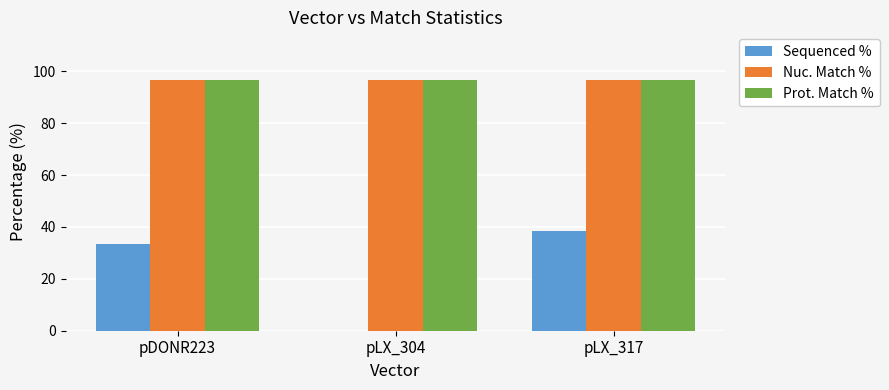

Reading right to left, what are all the values shown in this chart?

Sequenced %: pLX_317=38.5	pLX_304=0.0	pDONR223=33.3
Nuc. Match %: pLX_317=96.8	pLX_304=96.8	pDONR223=96.8
Prot. Match %: pLX_317=96.7	pLX_304=96.7	pDONR223=96.7